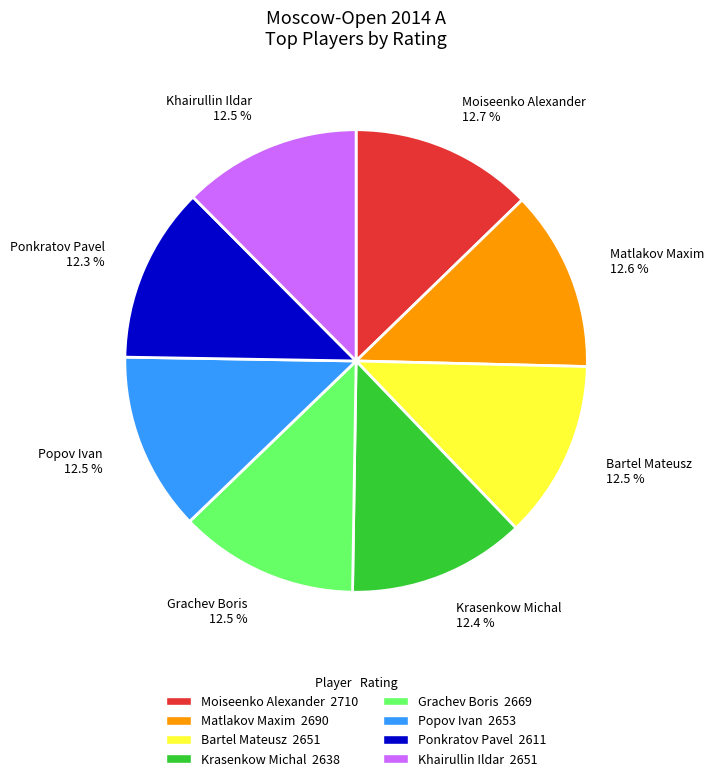

What percentage is the Moiseenko Alexander slice, to the nearest percent?

13%